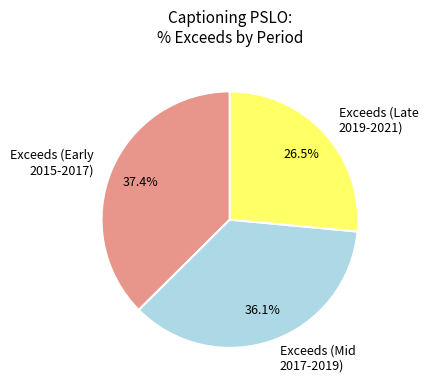

Count the number of slices in the pie.

3